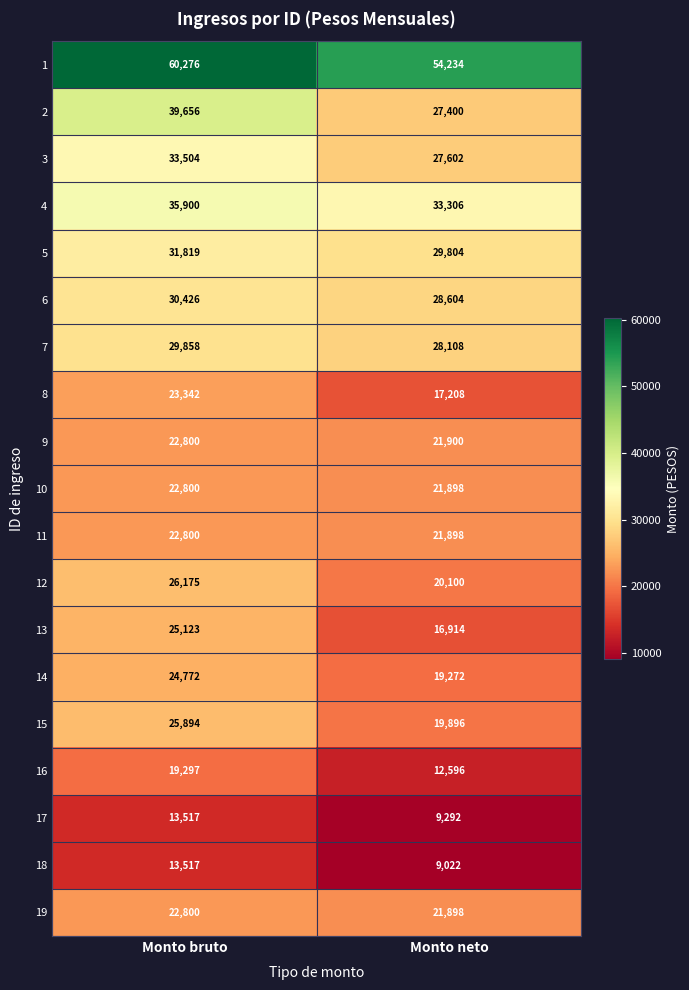

Which series changed the most between Monto bruto and Monto neto?

2